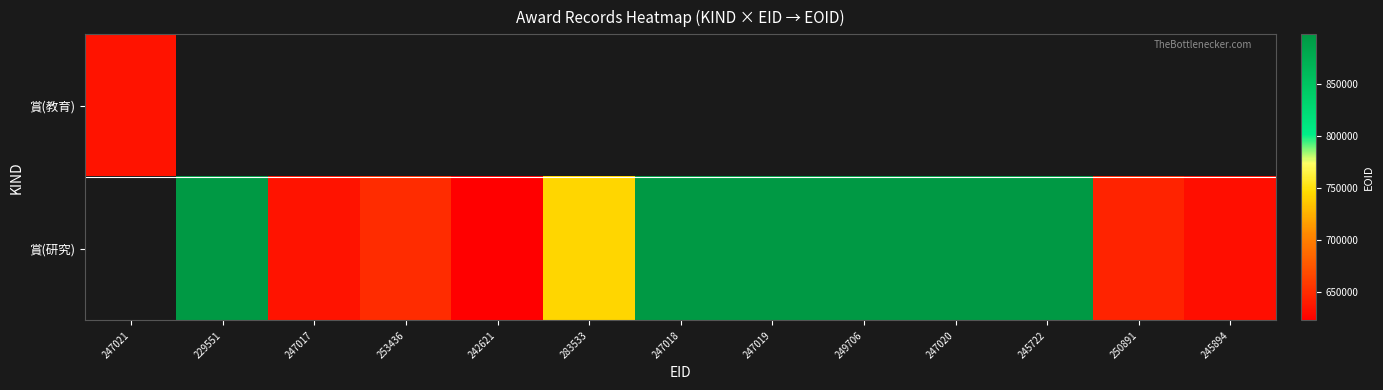

At which label does 賞(教育) reach its peak?

247021